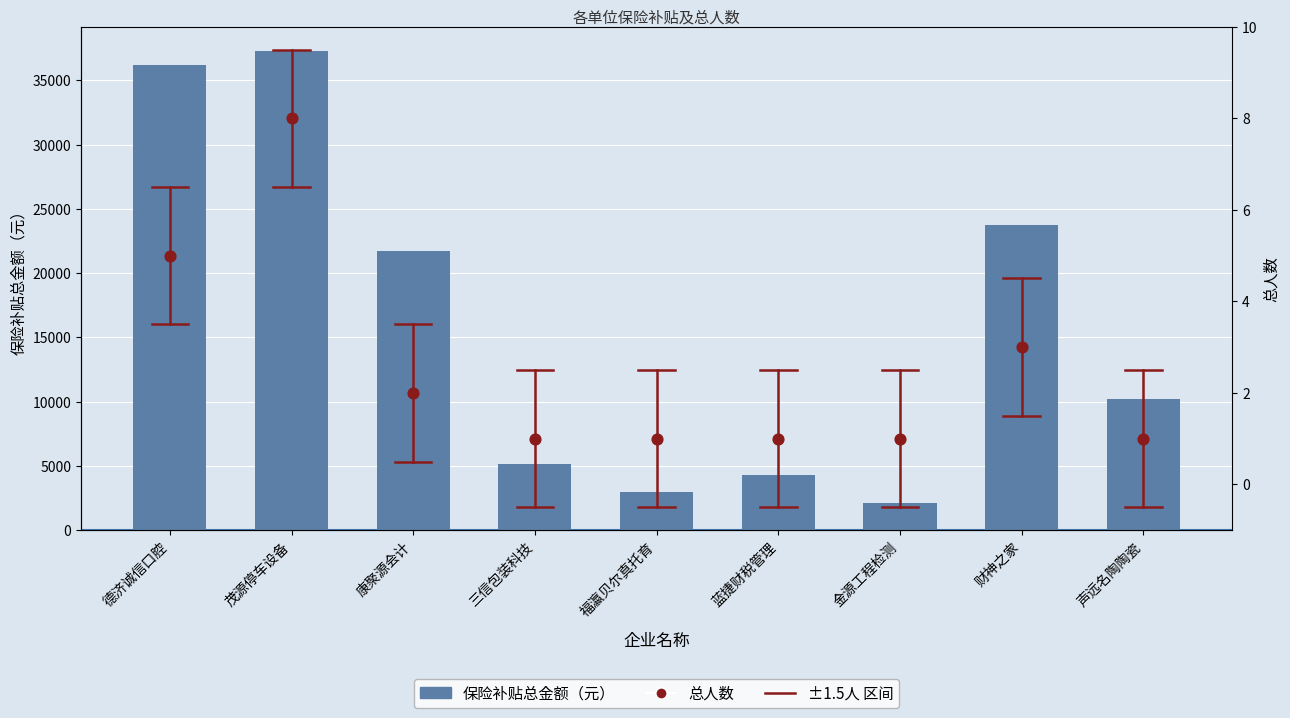

What is the total value across all series at 福瀛贝尔真托育?

2990.0